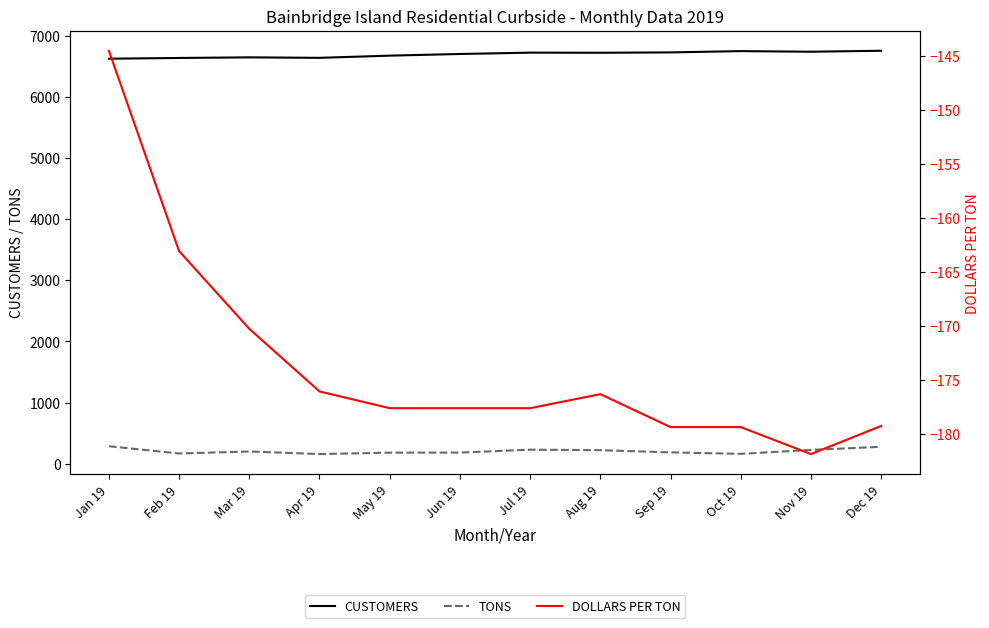

Reading left to right, list all the values displayed in this chart.

CUSTOMERS: Jan 19=6624.0	Feb 19=6636.0	Mar 19=6646.0	Apr 19=6638.0	May 19=6674.0	Jun 19=6701.0	Jul 19=6723.0	Aug 19=6721.0	Sep 19=6727.0	Oct 19=6748.0	Nov 19=6738.0	Dec 19=6754.0
TONS: Jan 19=284.7	Feb 19=166.2	Mar 19=199.2	Apr 19=156.4	May 19=180.0	Jun 19=180.9	Jul 19=228.3	Aug 19=220.6	Sep 19=184.6	Oct 19=160.3	Nov 19=224.7	Dec 19=275.4
DOLLARS PER TON: Jan 19=-144.6	Feb 19=-163.1	Mar 19=-170.3	Apr 19=-176.1	May 19=-177.7	Jun 19=-177.7	Jul 19=-177.7	Aug 19=-176.3	Sep 19=-179.4	Oct 19=-179.4	Nov 19=-181.9	Dec 19=-179.3